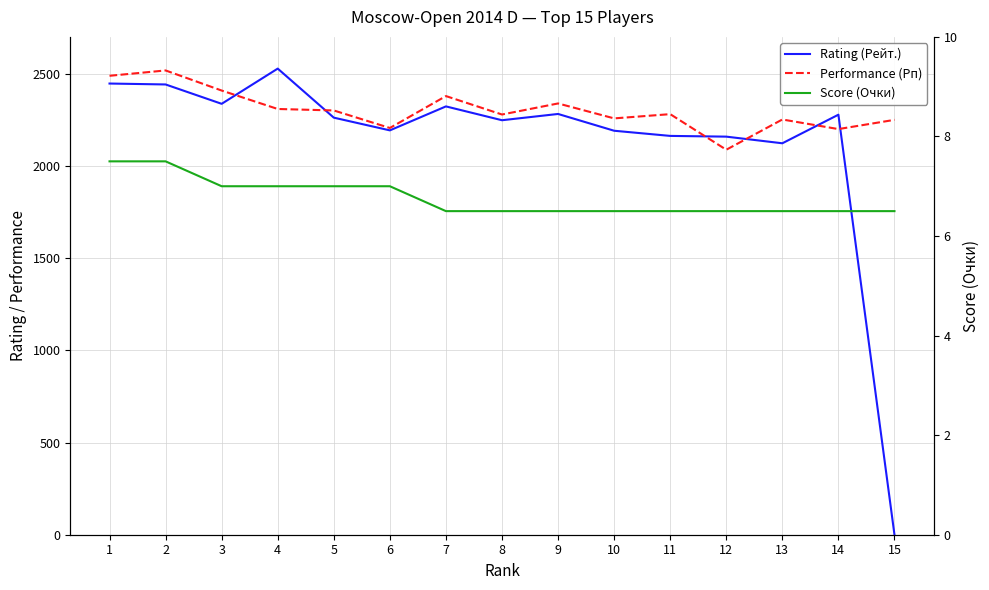

What is the value of the Score (Очки) point at the 10th from the left?

6.5